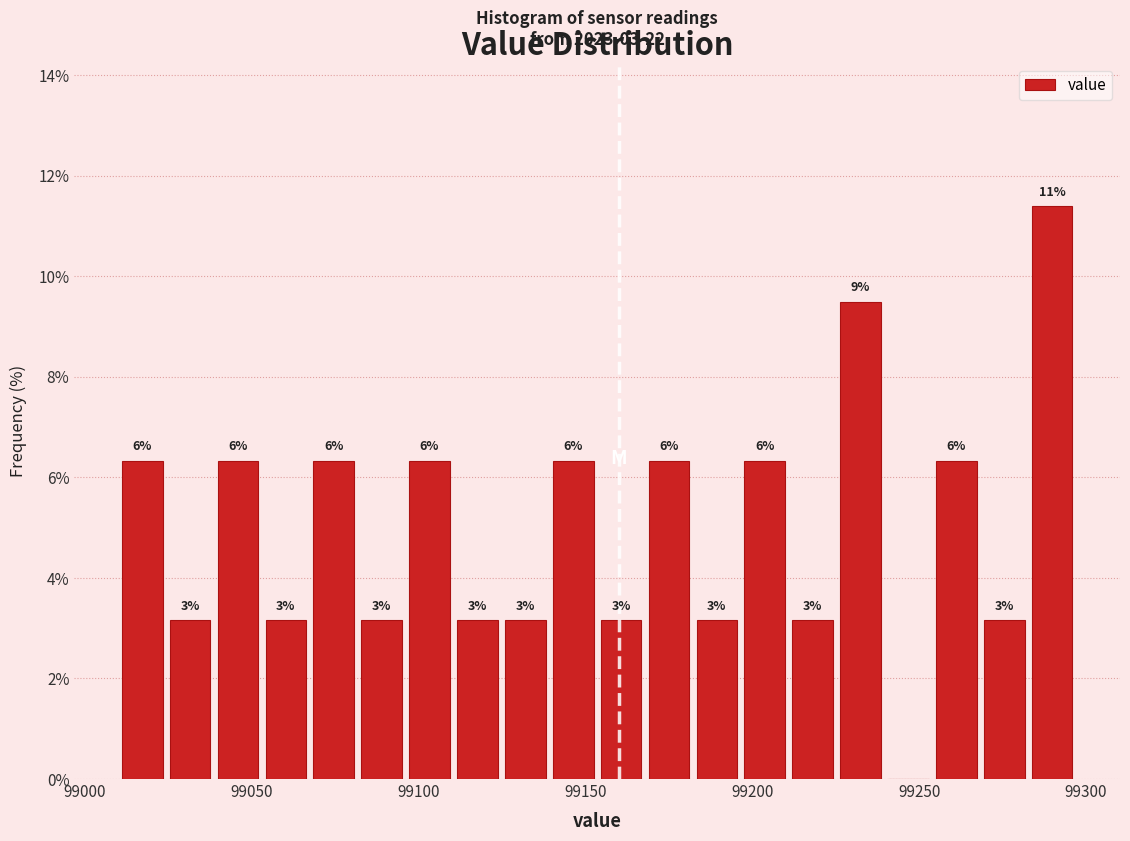

Read against the x-axis, roughly where is the centre of the tallest bar?

99290